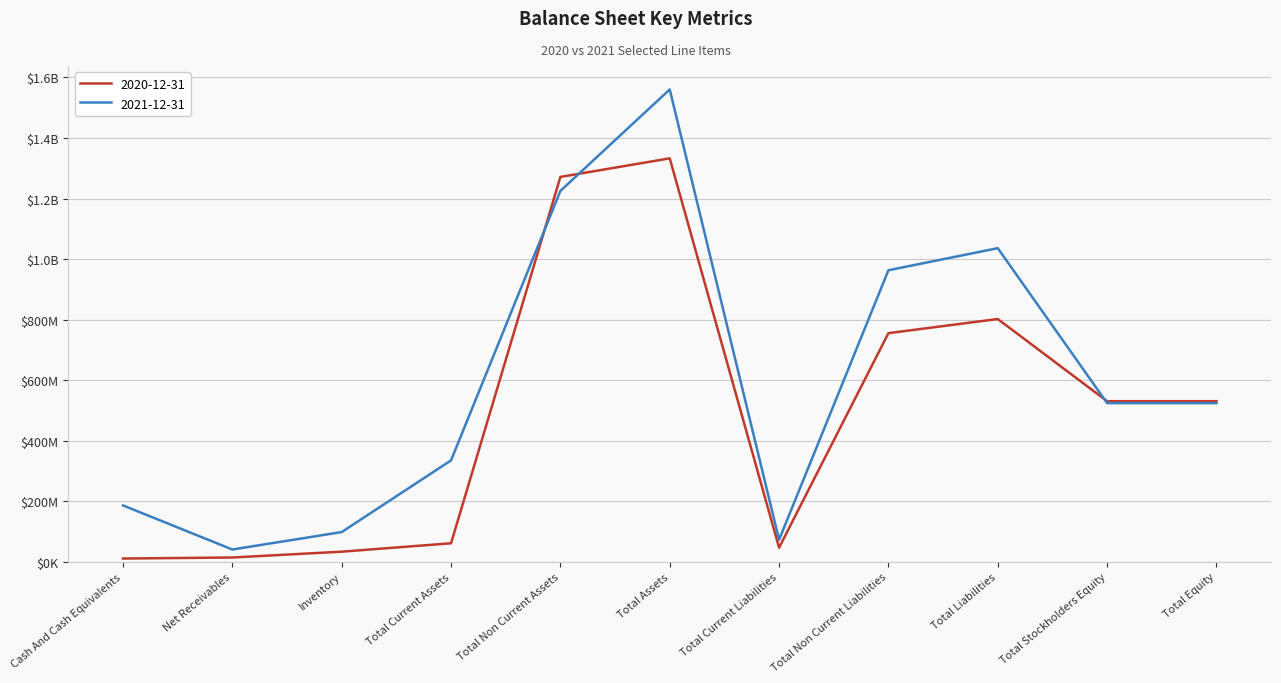

Does the chart display data point markers on the line(s)?

No